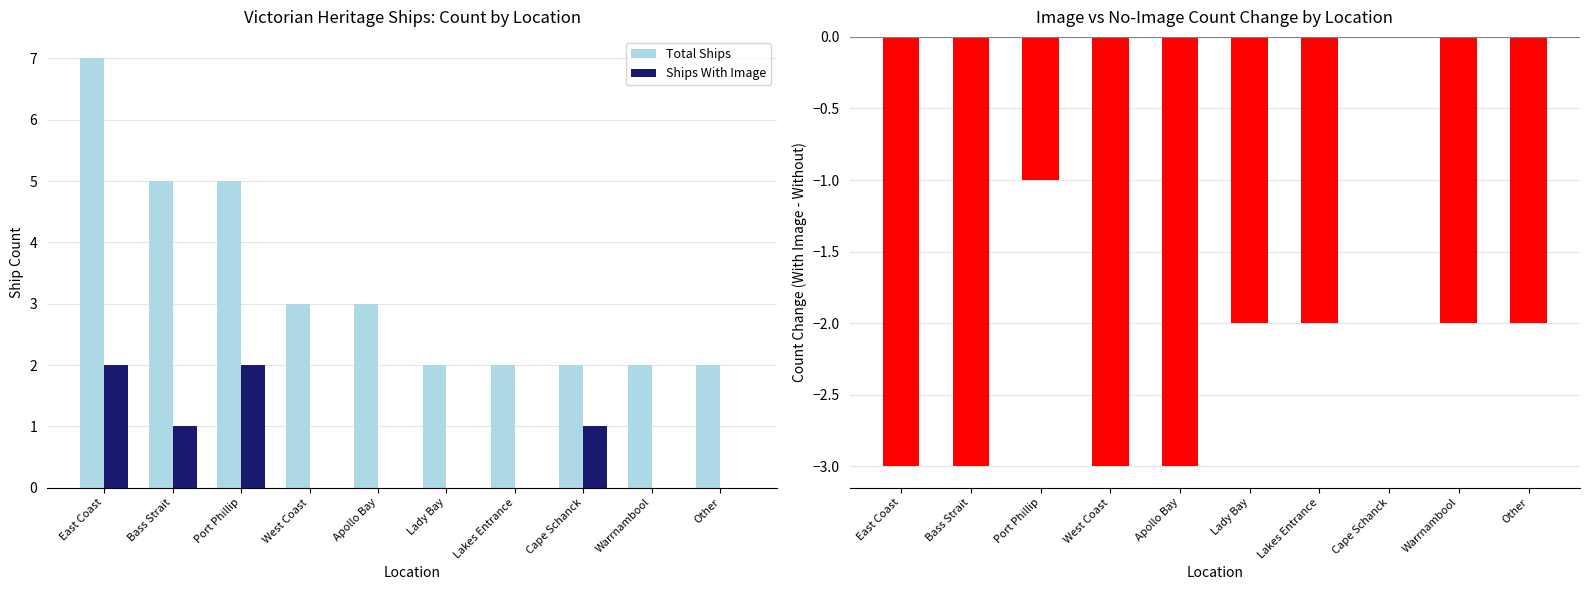

Read the Ships With Image value at Cape Schanck.

1